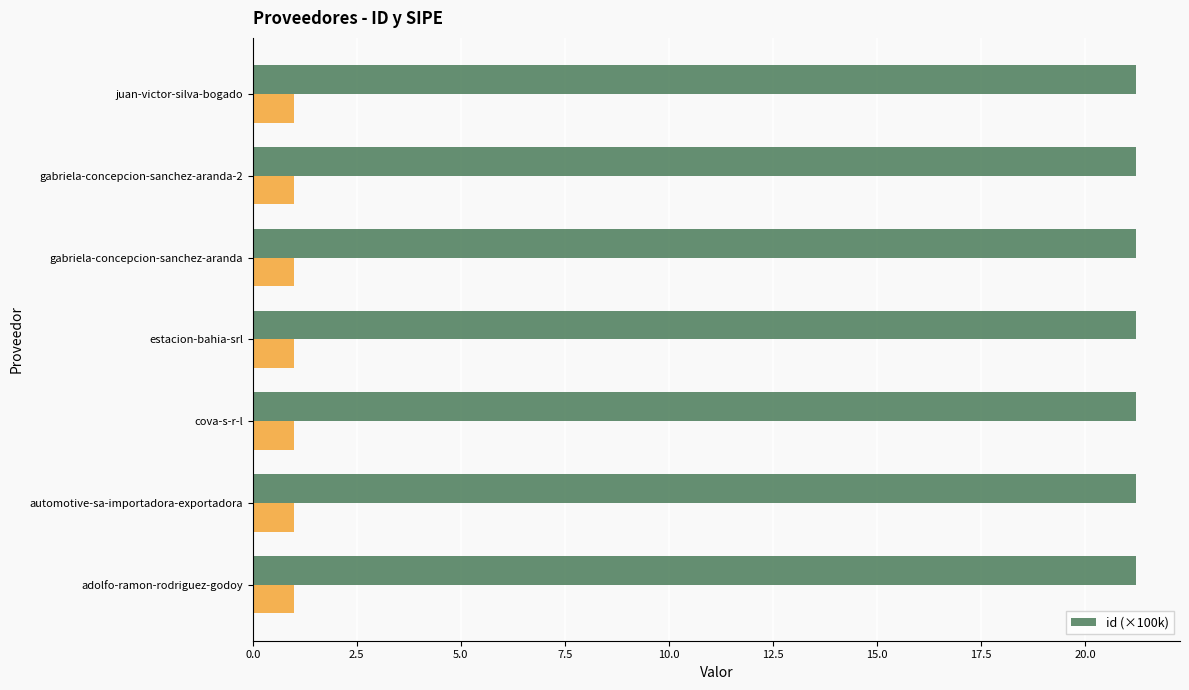

What is the highest value of the id (×100k) series?

21.2